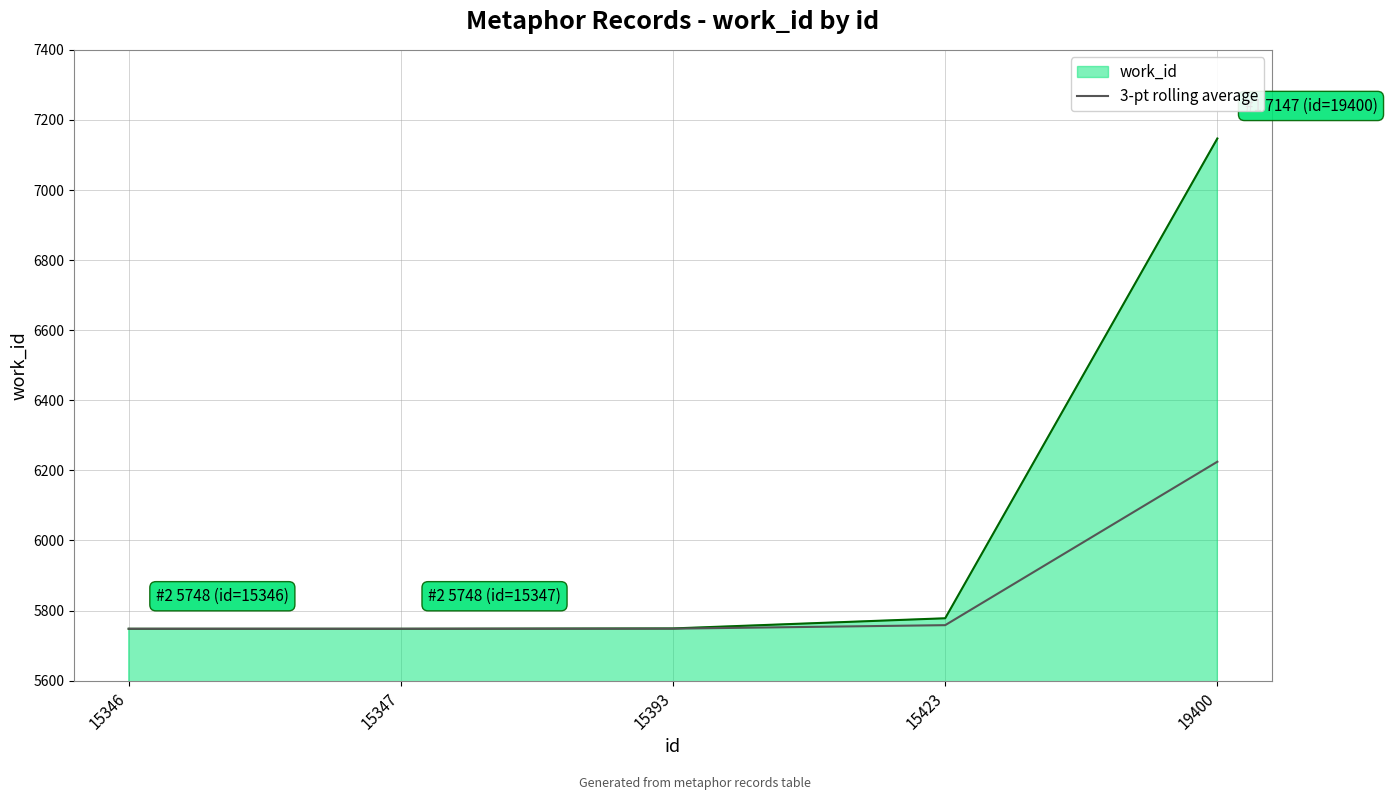

Read the work_id value at 15423.

5778.0